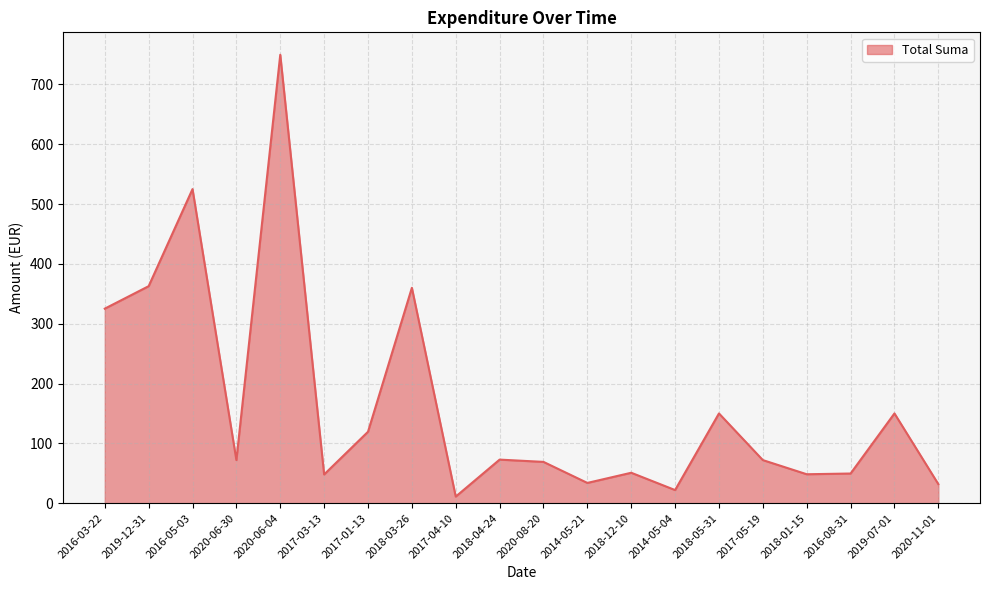

What is the difference between the values at 2016-05-03 and 2017-05-19?

453.0